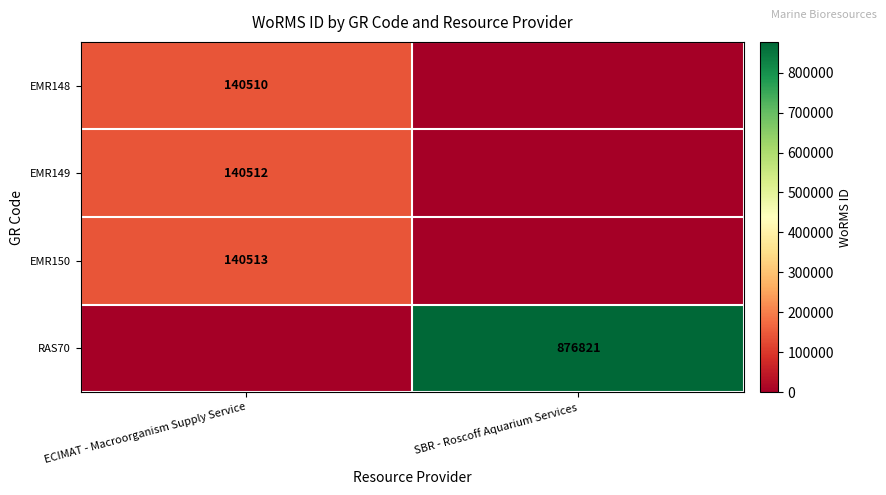

Is it true that EMR150 equals 227957 at ECIMAT - Macroorganism Supply Service?

False